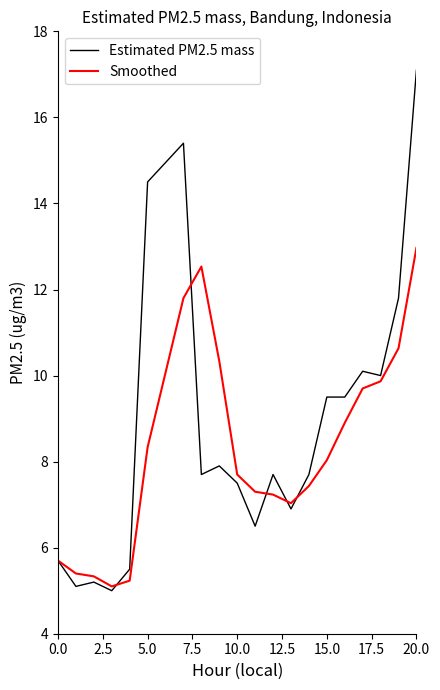

What is the minimum value shown in the chart?

5.0